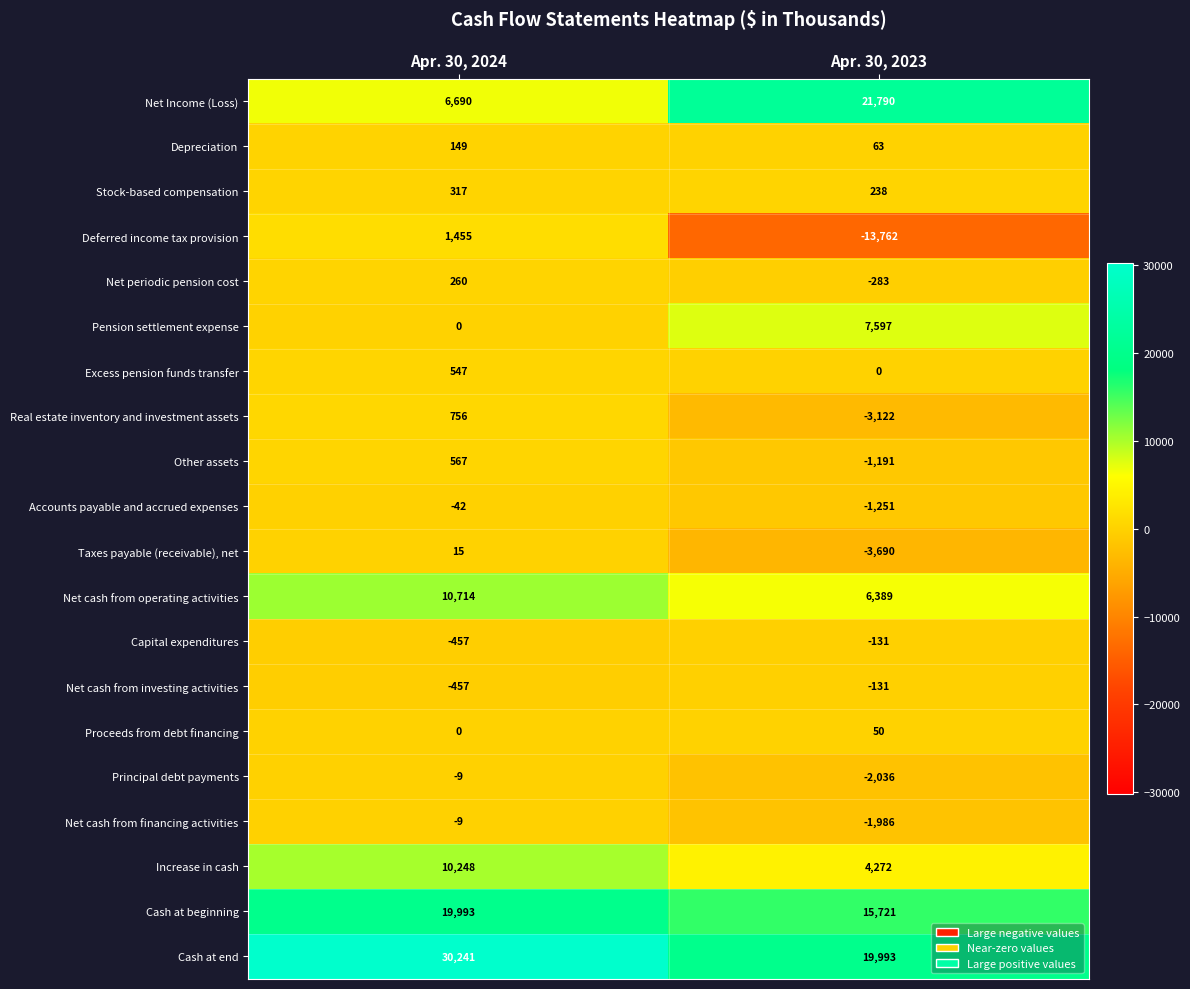

At which category is the sum across all series the highest?

Apr. 30, 2024